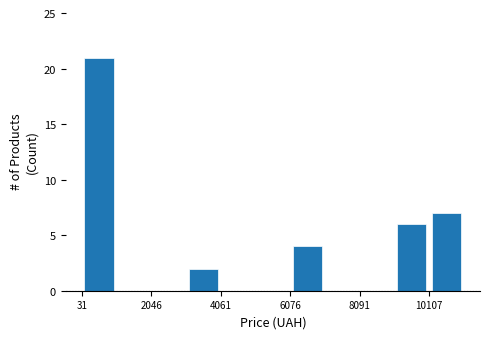

Around what value on the x-axis is the tallest bar? Give the approximate position of its centre, as read against the axis.

500